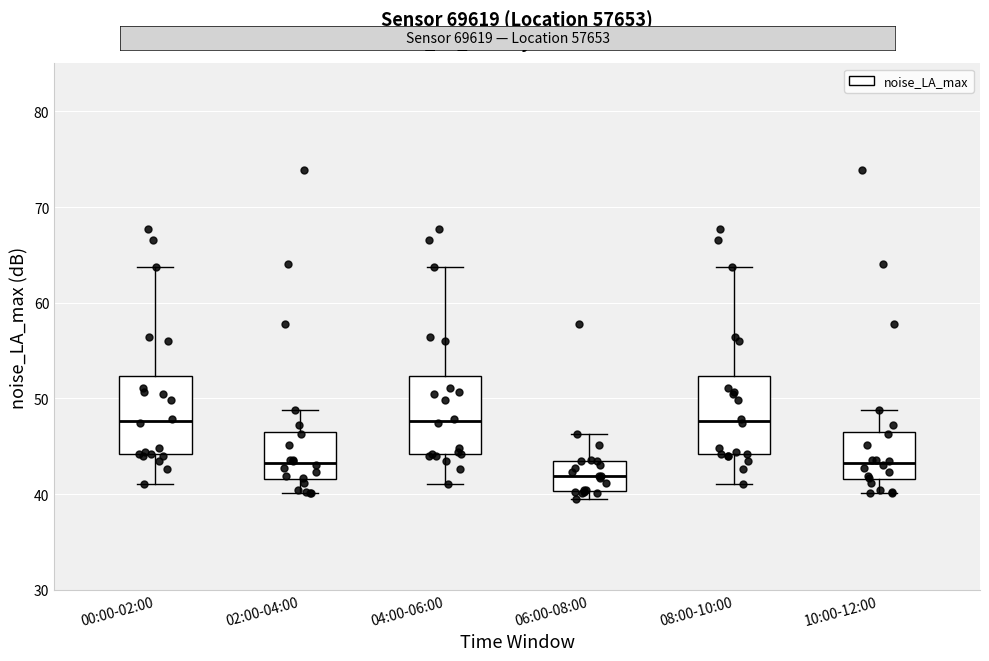

Which box has the lowest median line?

06:00-08:00